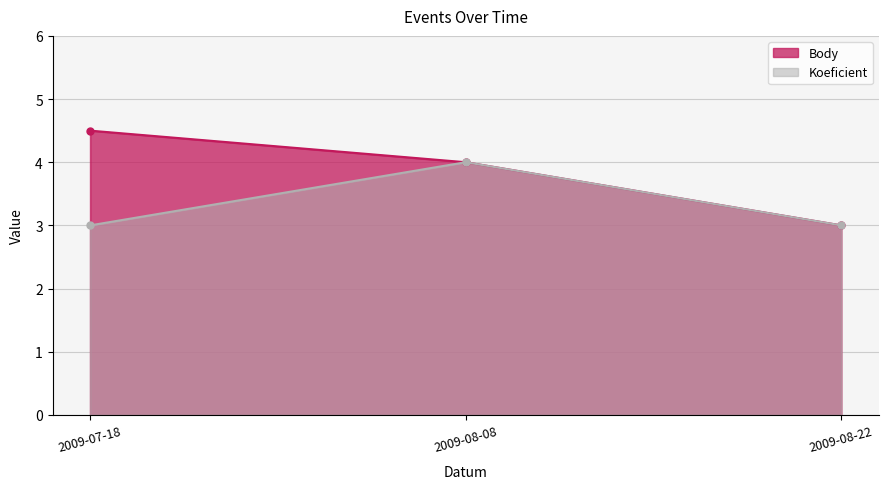

What is the total value across all series at 2009-07-18?

7.5